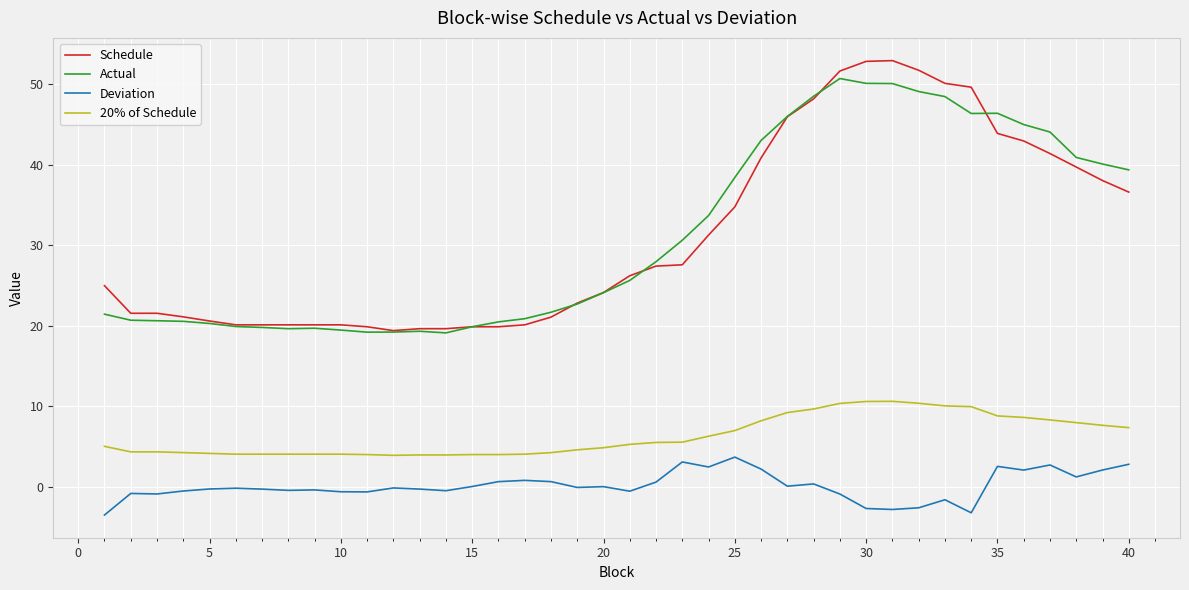

Is this an area chart (filled region under the line)?

No